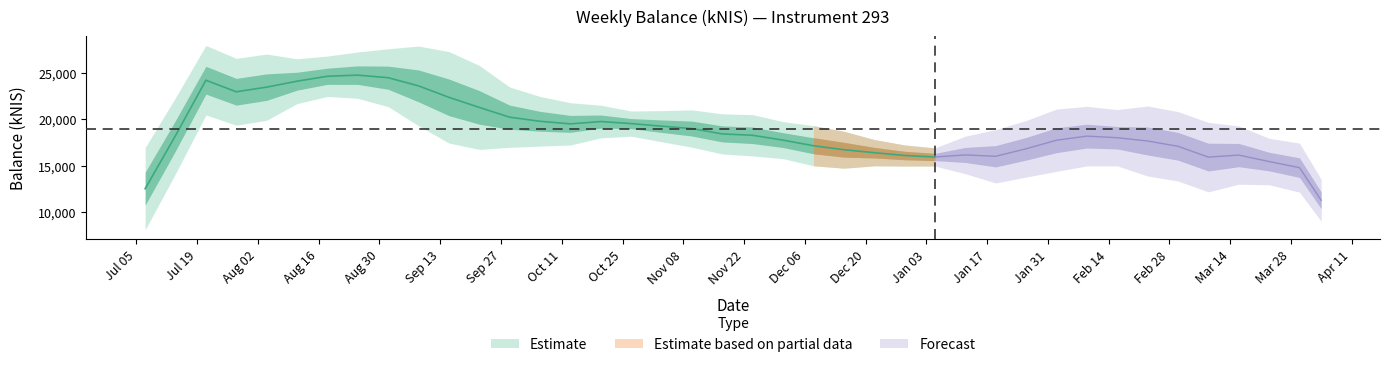

What is the label of the 27th point from the right?

2022-10-06